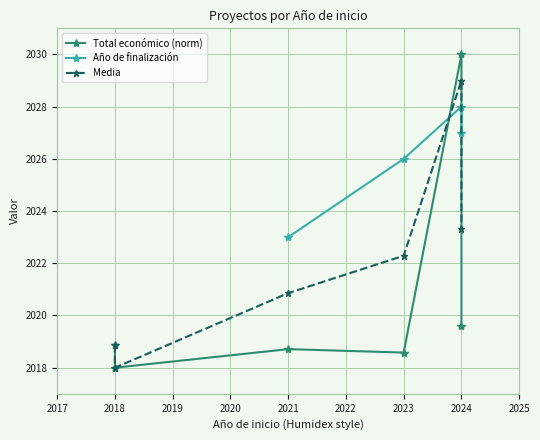

Is it true that Total económico (norm) equals 594.9 at 2018?

False